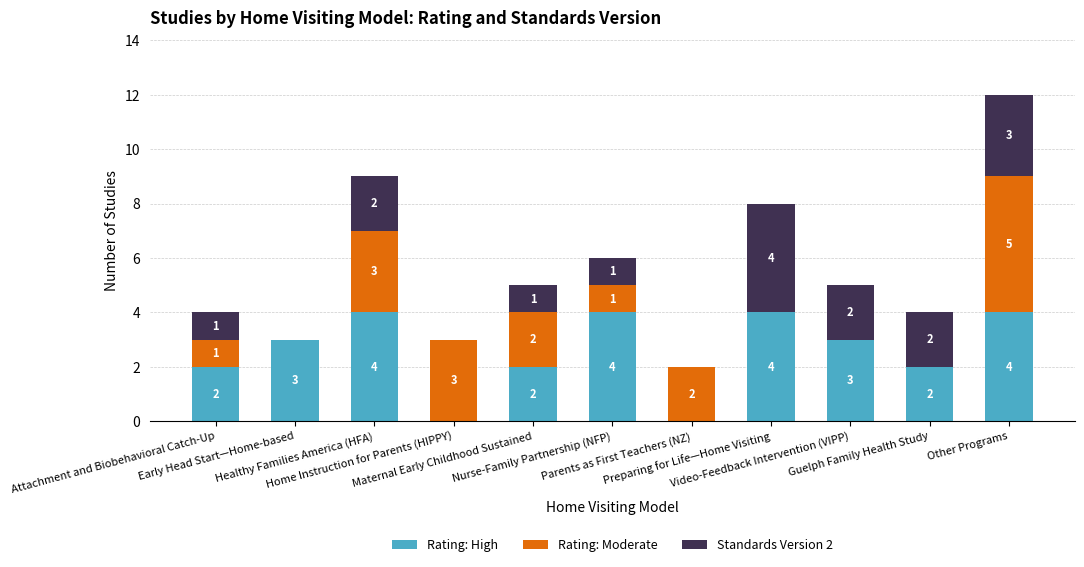

What is the sum of all Rating: High values?

28